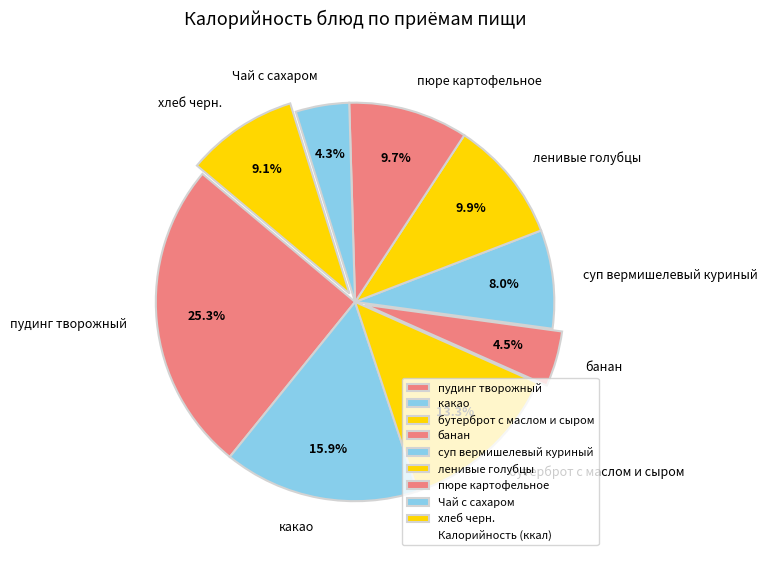

Which slice is the largest?

пудинг творожный